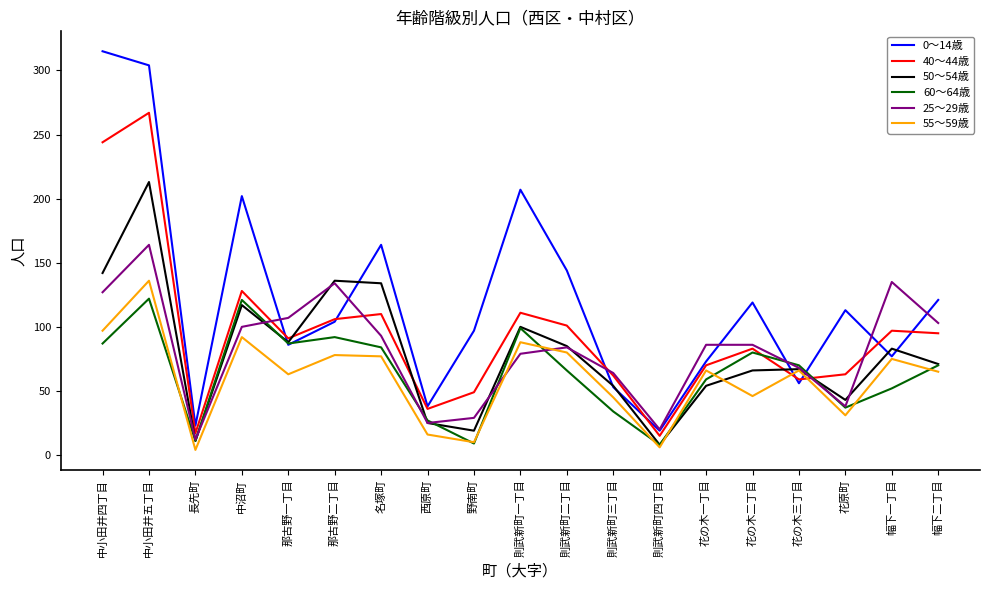

What is the smallest value displayed?

4